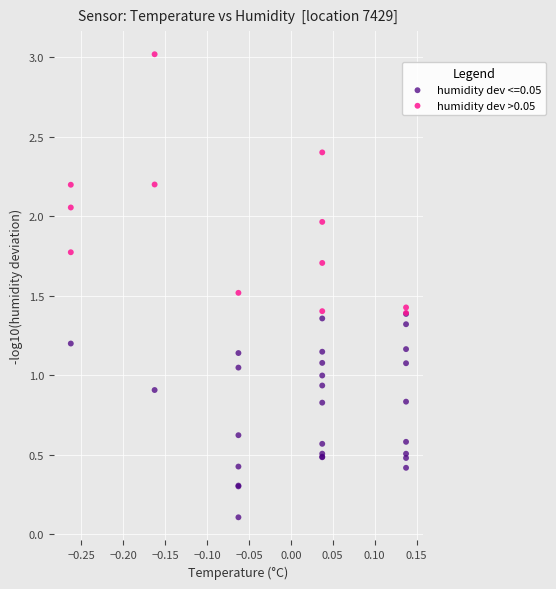

Which series has the largest Y range (max minus min)?

humidity dev >0.05